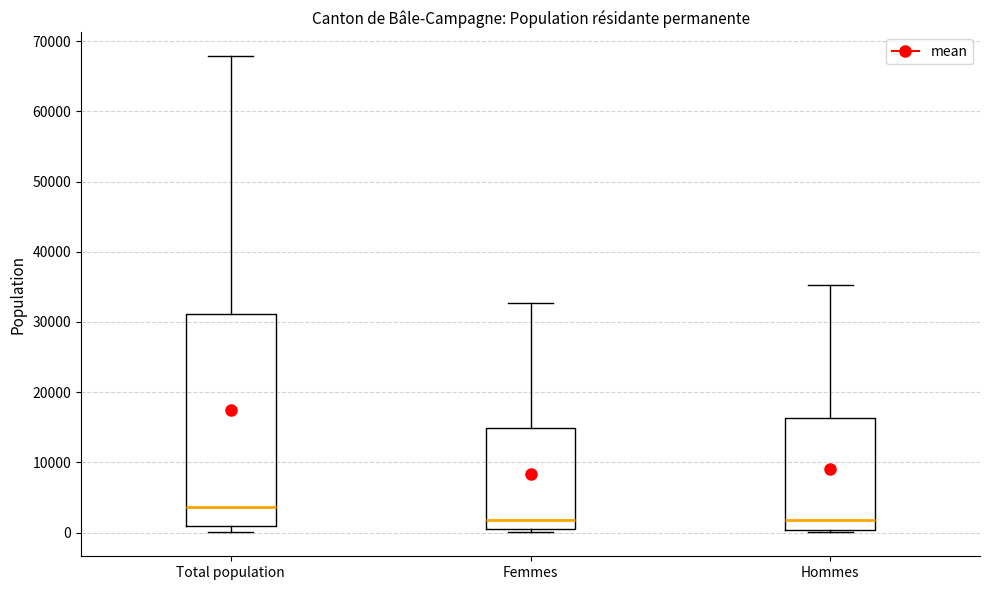

Where does the median line of the box for Femmes sit on the y-axis? The values are not printed on the chart, so give them approximately, as read against the axis.

2000